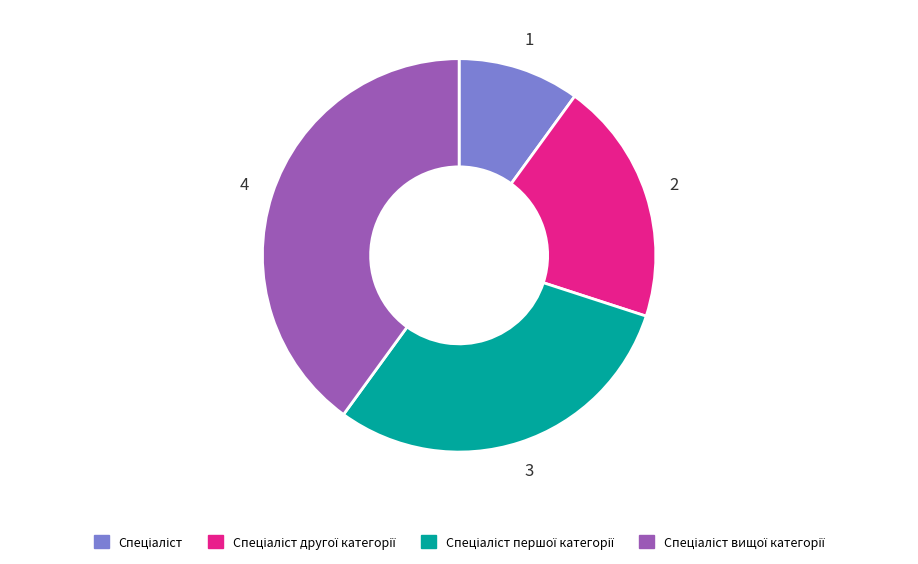

Is there any slice that represents more than half of the pie?

No